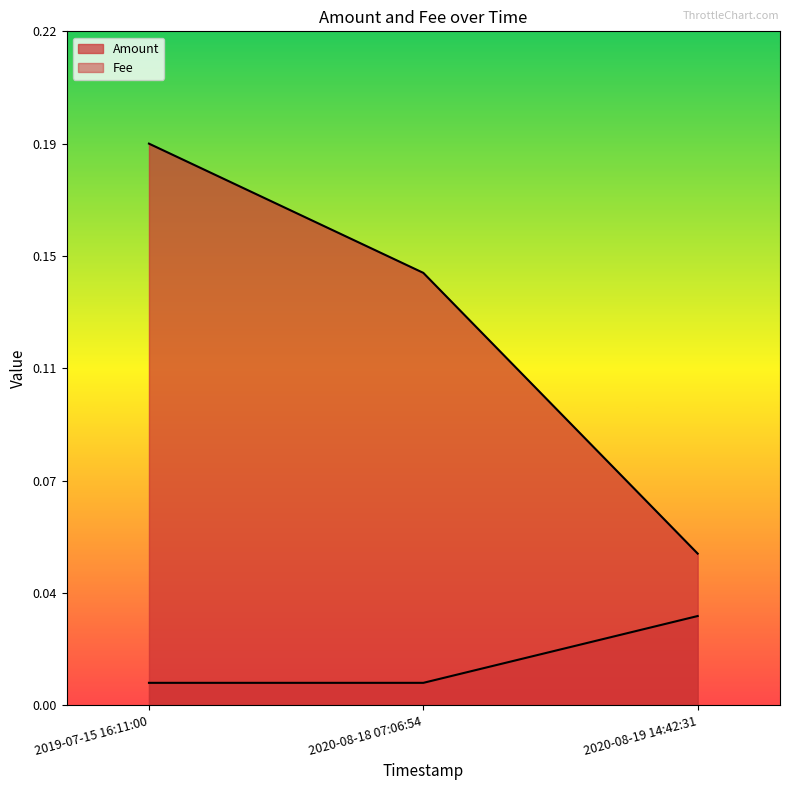

Count the number of data series in this chart.

2